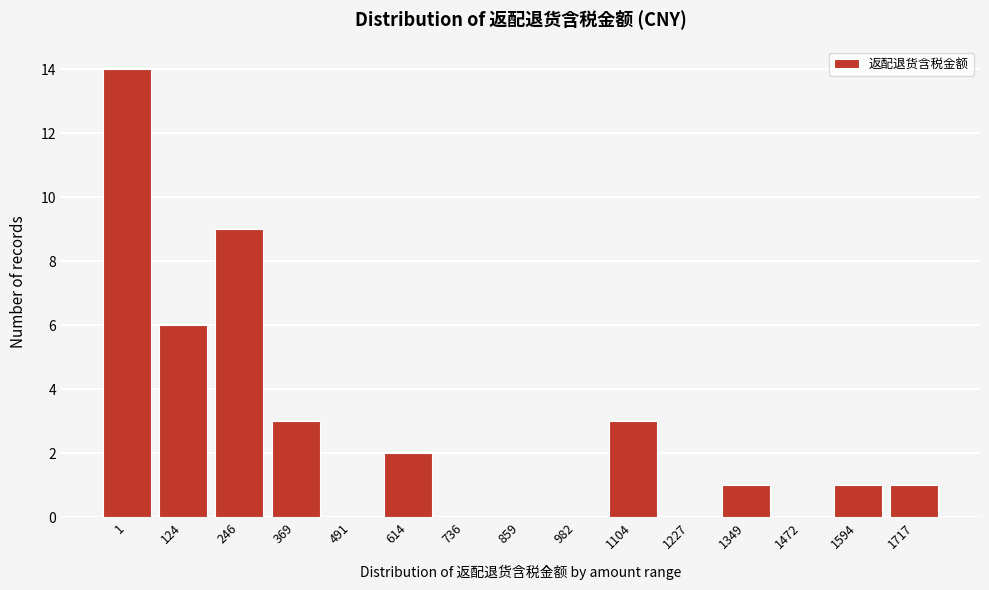

Reading left to right, list all the values displayed in this chart.

1=14	124=6	246=9	369=3	491=0	614=2	736=0	859=0	982=0	1104=3	1227=0	1349=1	1472=0	1594=1	1717=1